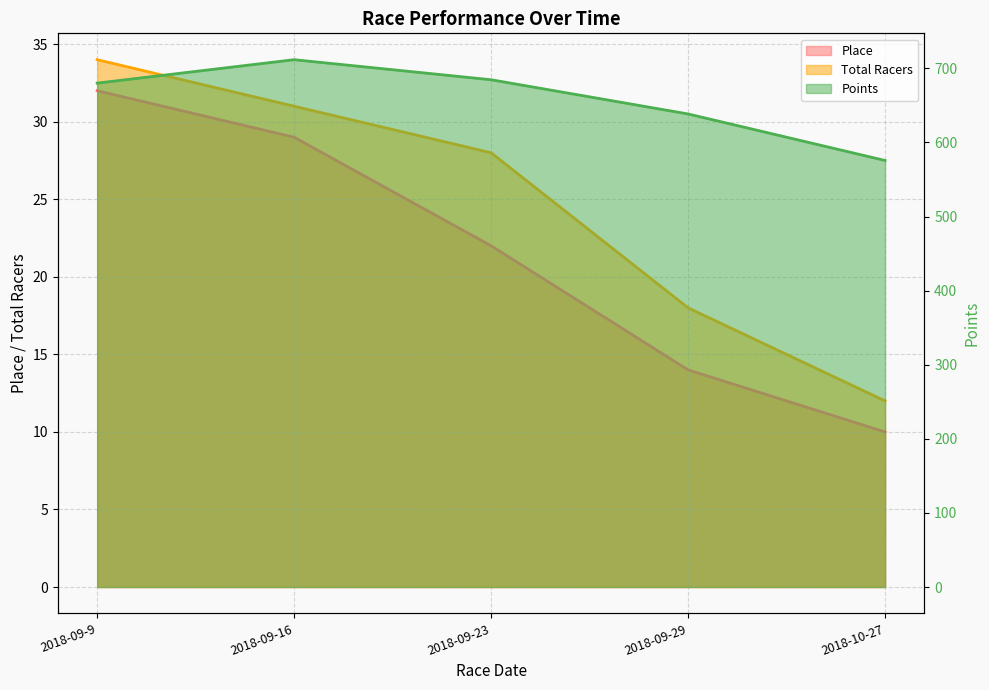

What is the highest value of the Total Racers series?

34.0